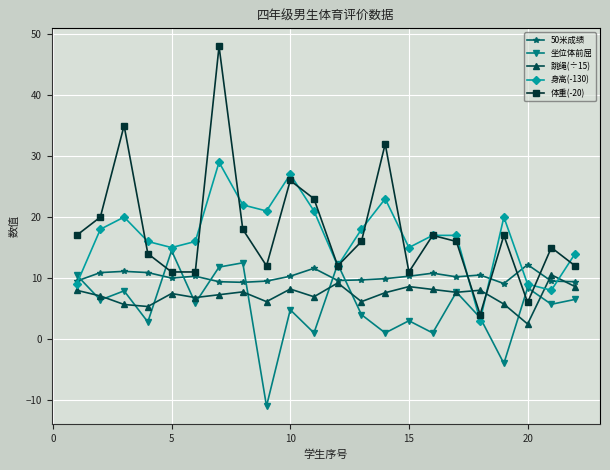

What is the maximum value shown in the chart?

48.0